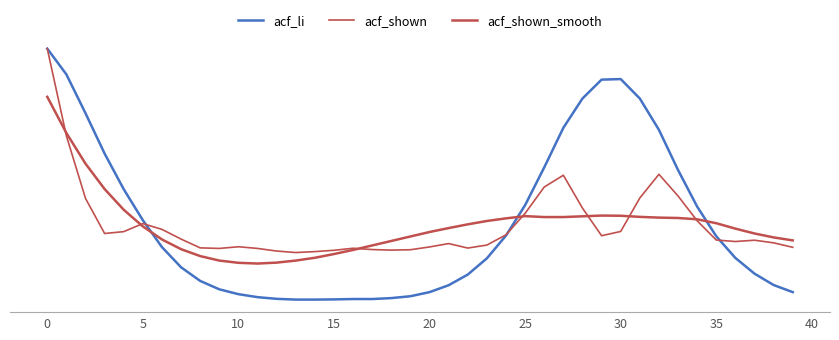

What is the difference between the maximum and minimum values in the acf_li series?

1.3